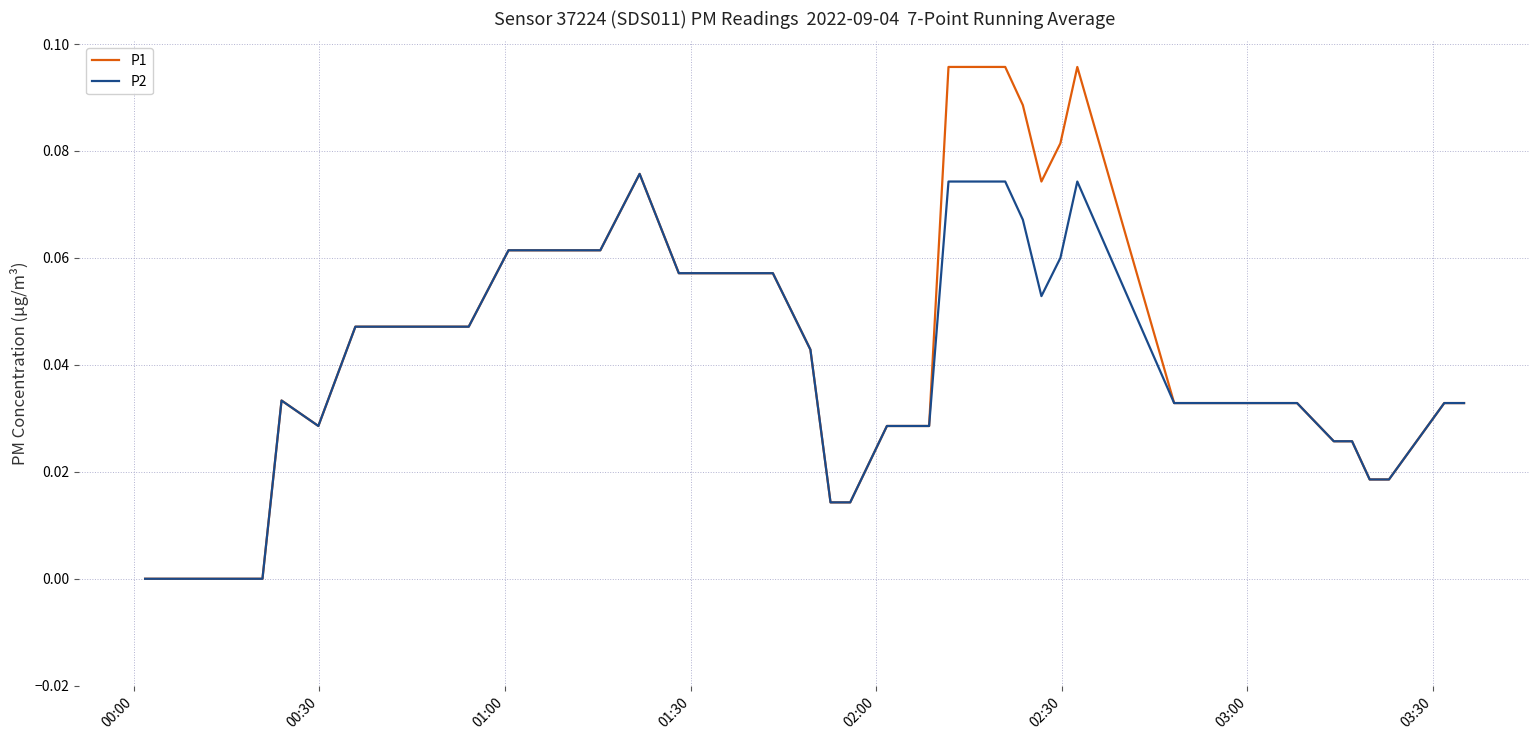

List the series in order of their peak value, highest first.

P1, P2